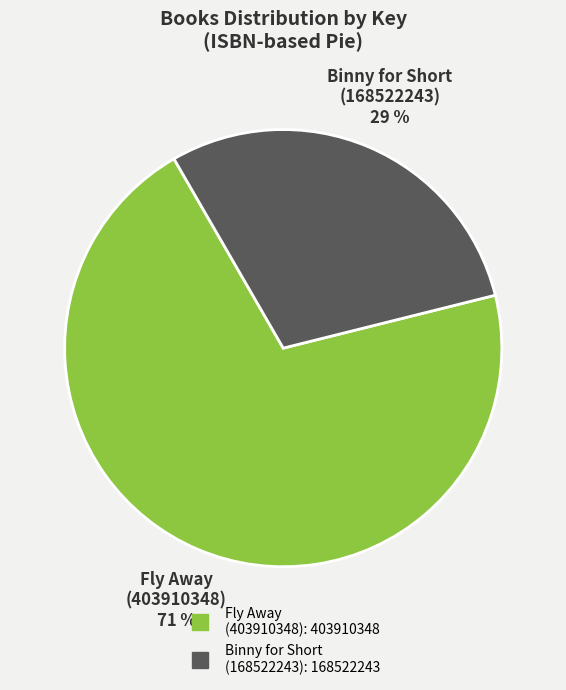

How many slices are in this pie chart?

2